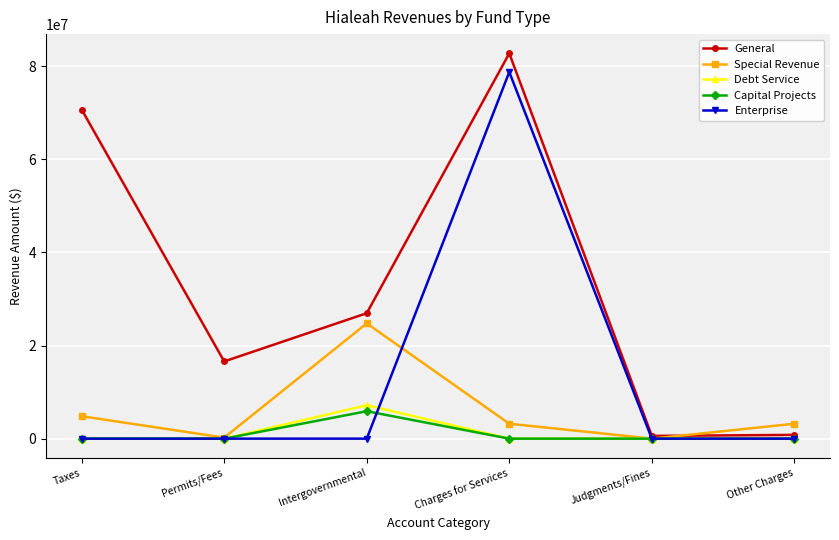

In Capital Projects, how many points are higher than both neighbors (excluding endpoints)?

1